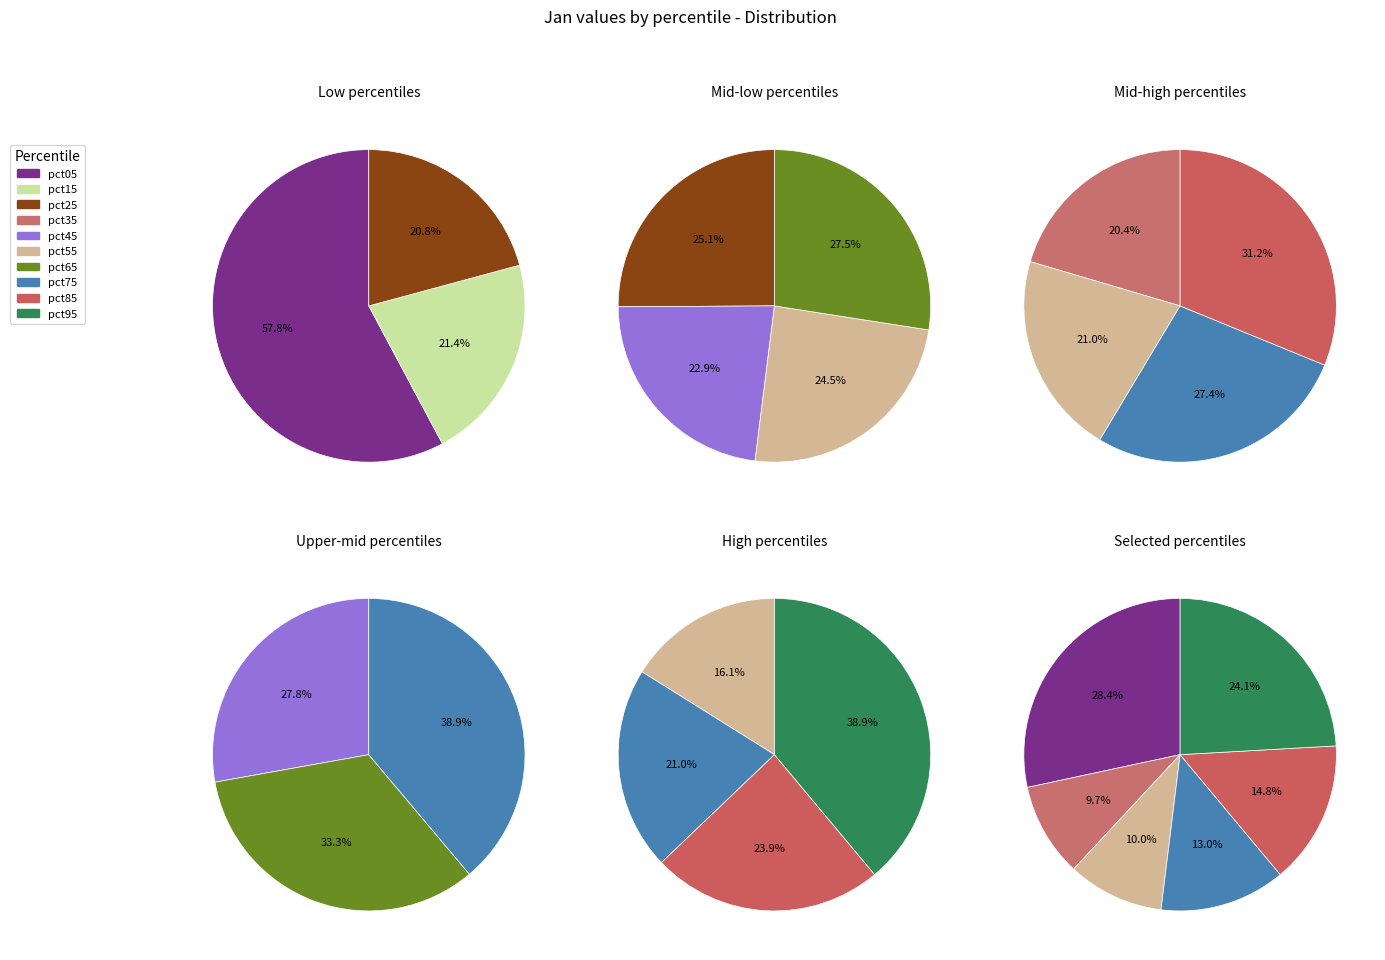

Does any single category account for the majority?

No